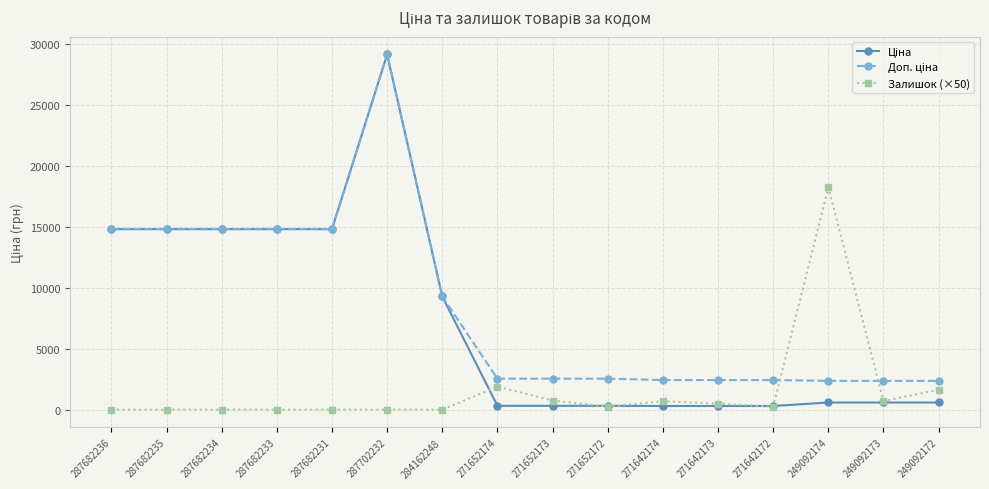

What is the label of the 4th point from the right?

271642172